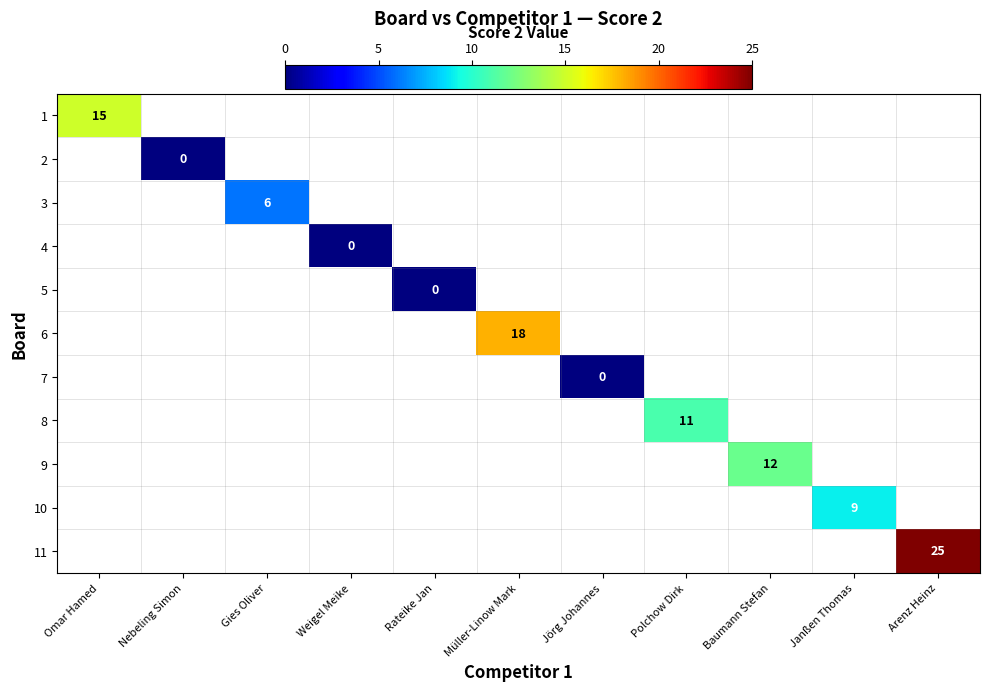

How many distinct data groups are displayed?

11